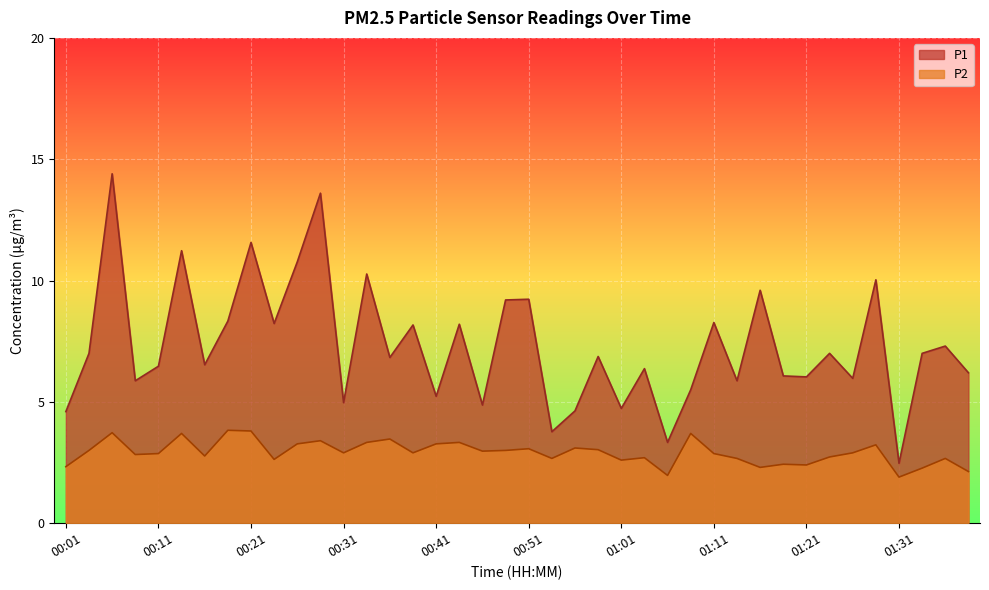

How many lines are shown in the chart?

2